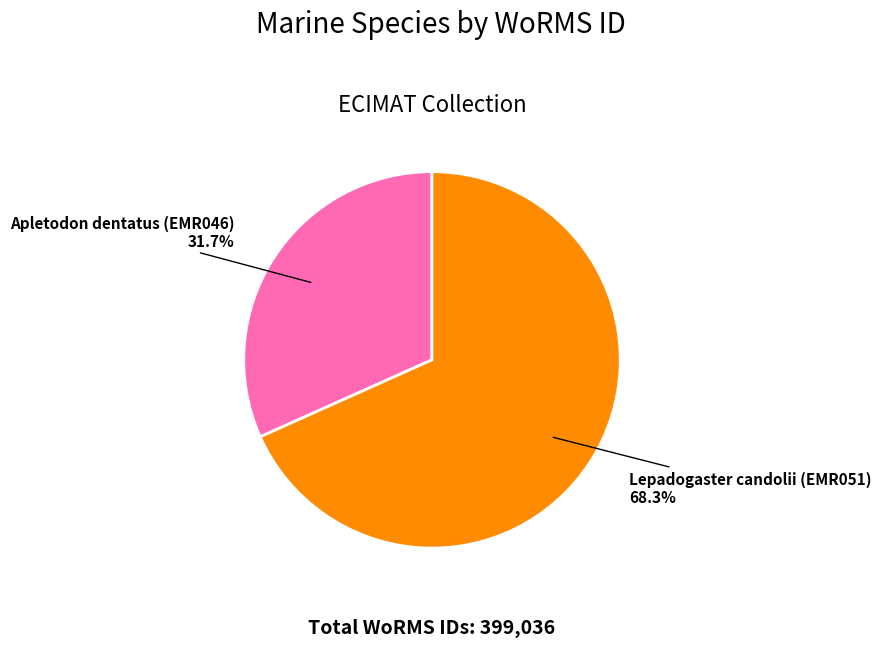

Do Apletodon dentatus (EMR046) and Lepadogaster candolii (EMR051) together represent more than half of the pie?

Yes